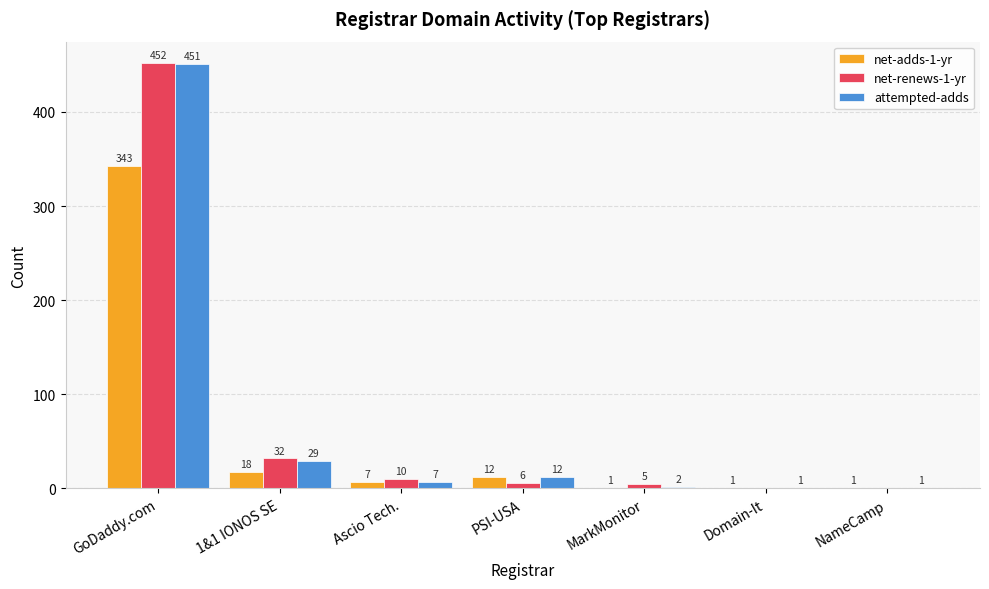

Where does the attempted-adds series first go above 7?

GoDaddy.com